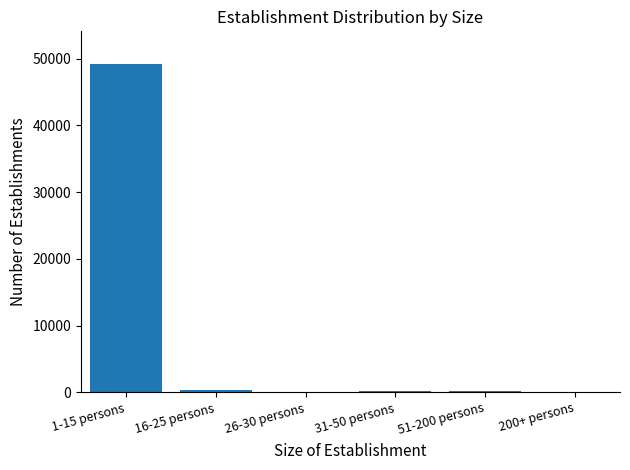

What is the greatest value displayed?

49195